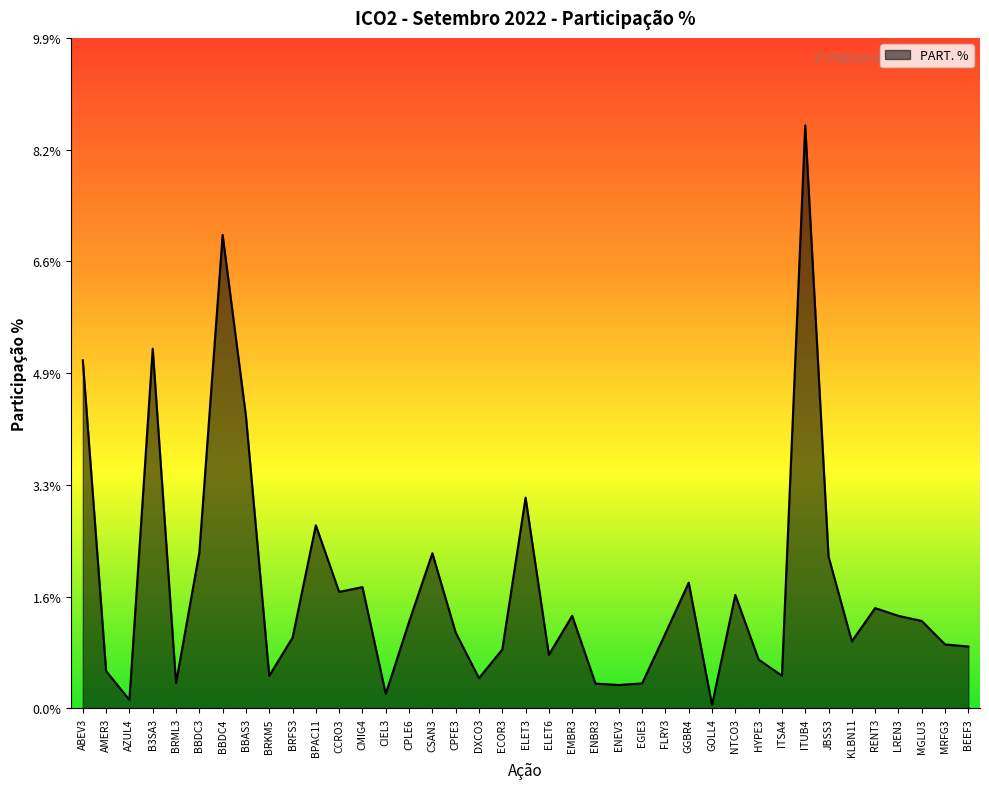

The chart shows a value of 8.6 at ITUB4. True or false?

True